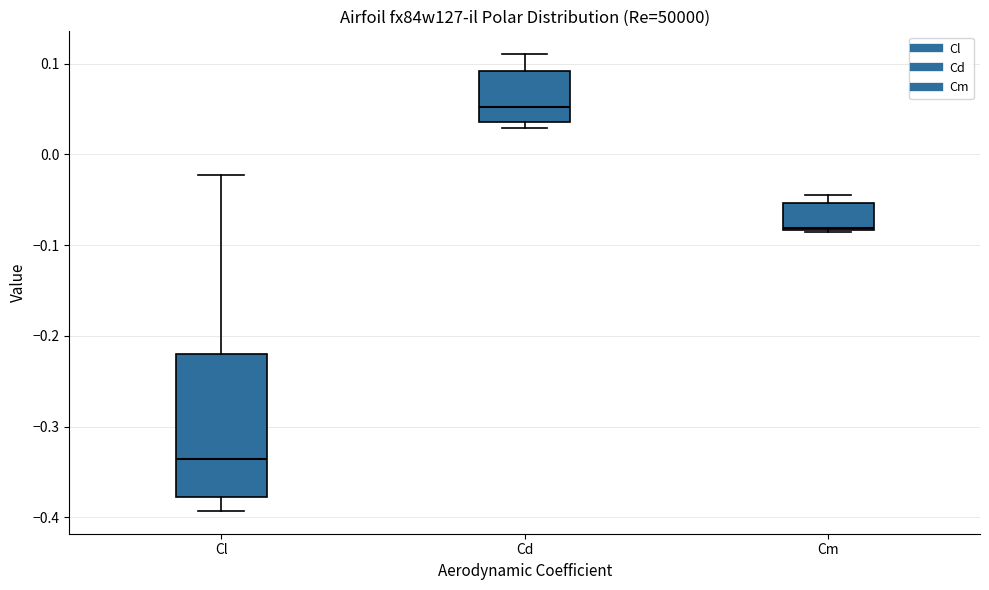

Which box is the tallest, from its lower edge to its upper edge?

Cl